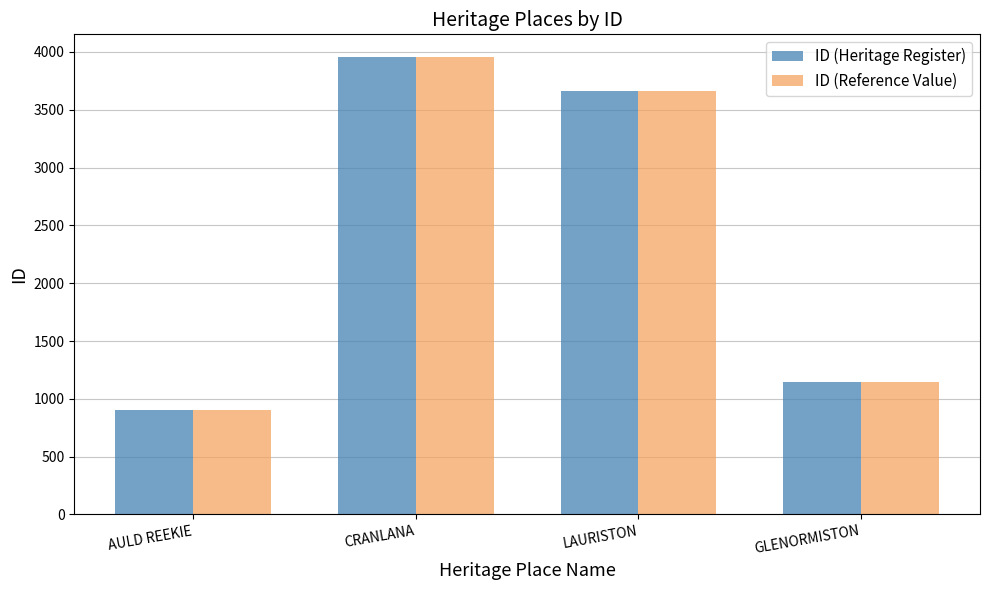

What position from the left is CRANLANA?

2